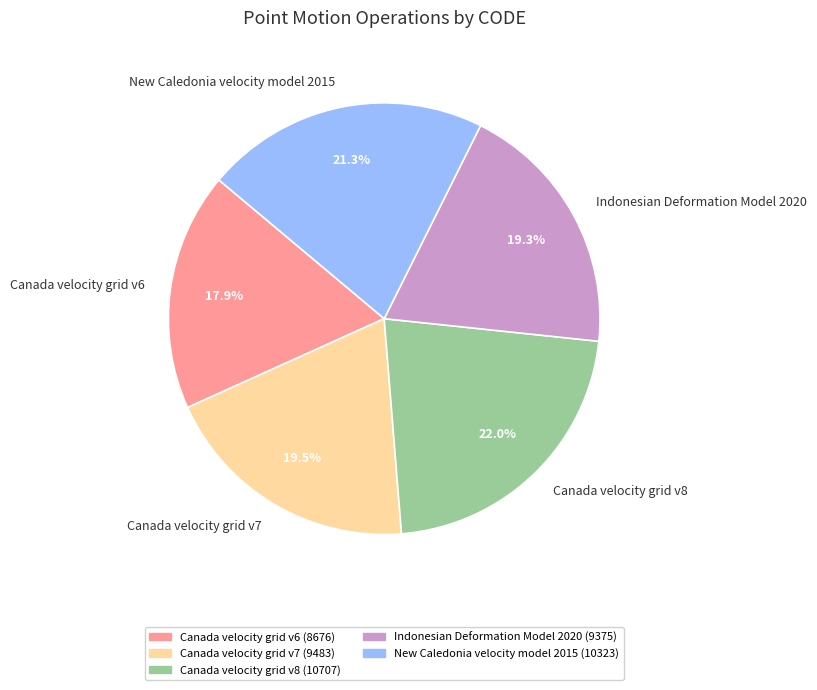

To the nearest percent, what portion does Indonesian Deformation Model 2020 represent?

19%